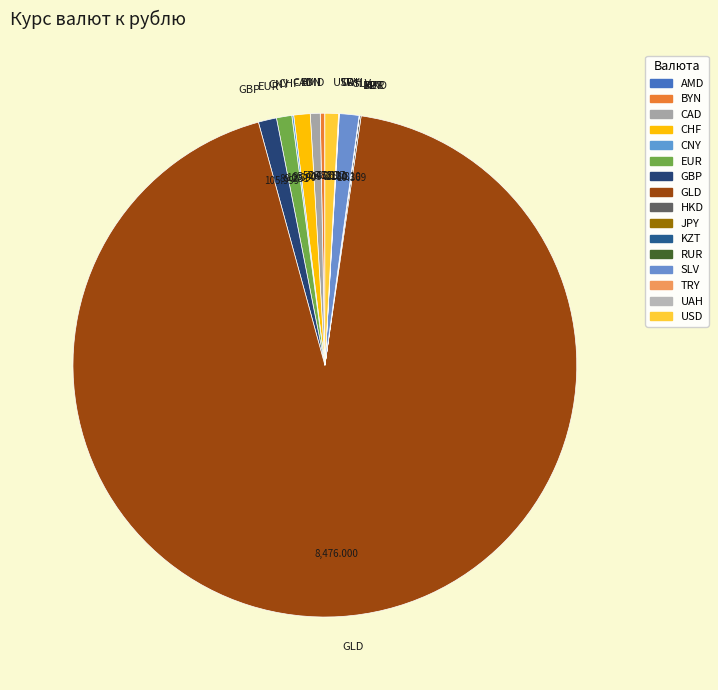

Which slice is the largest?

GLD